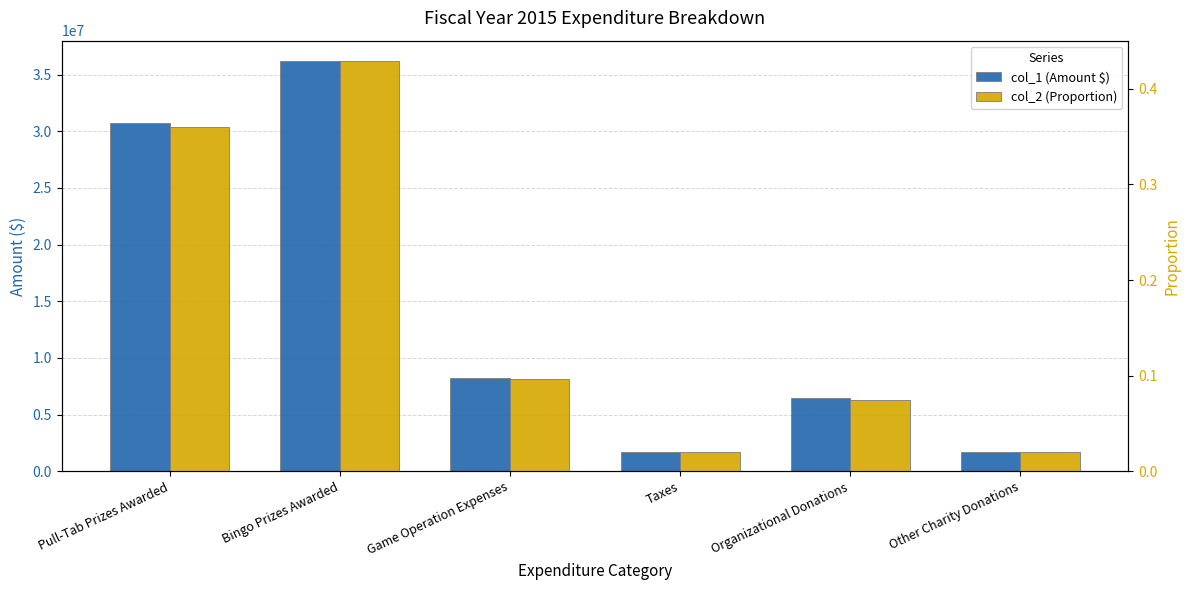

What is the difference between the maximum and second lowest values in the col_2 (Proportion) series?

0.4